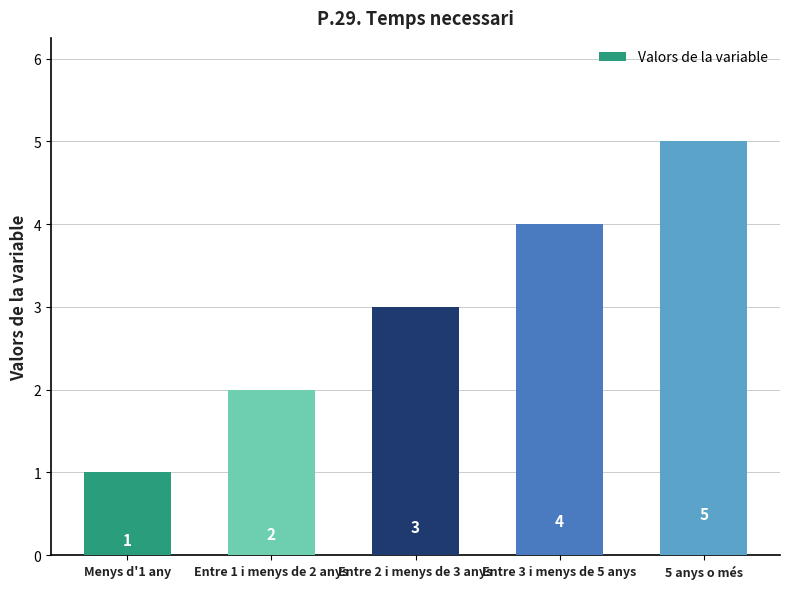

At which category does the chart reach its peak across all series?

5 anys o més